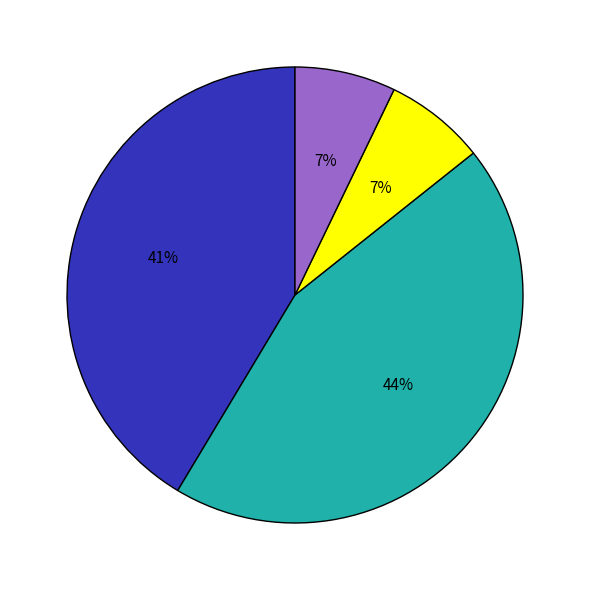

Does any single category account for the majority?

No